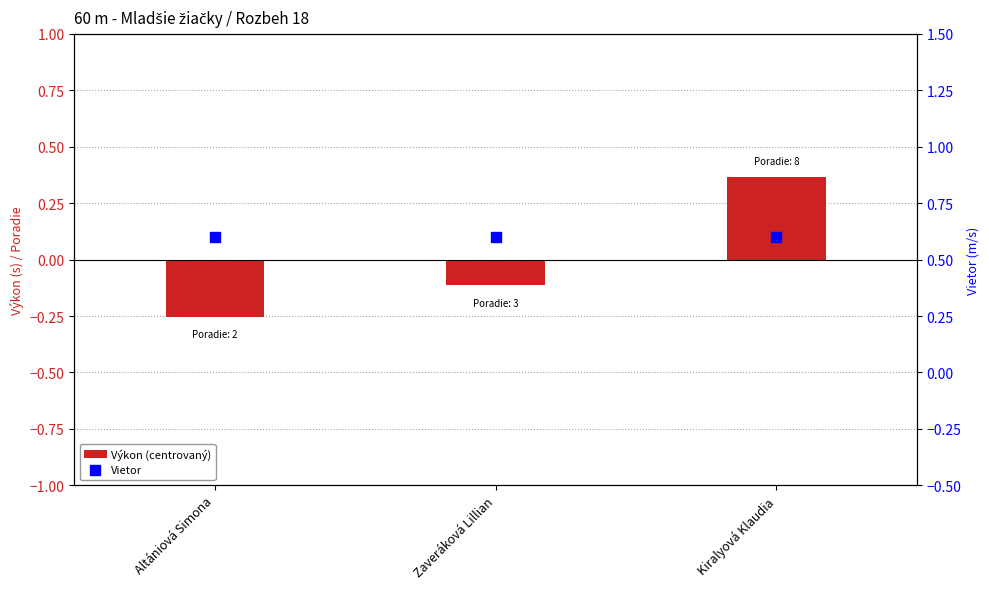

Which series has the largest total across all categories?

Vietor